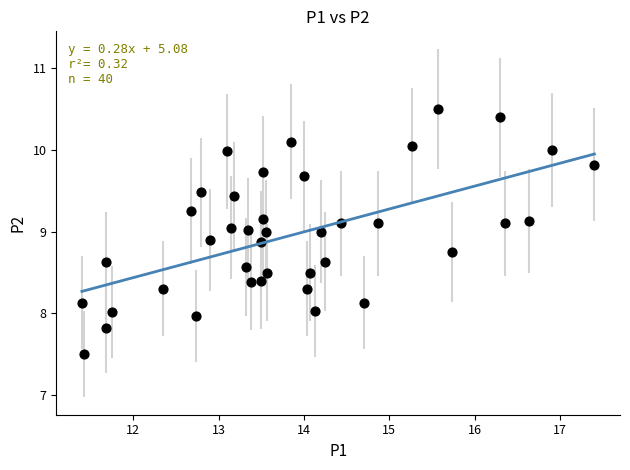

What is the range of X values (max minus min)?

6.0